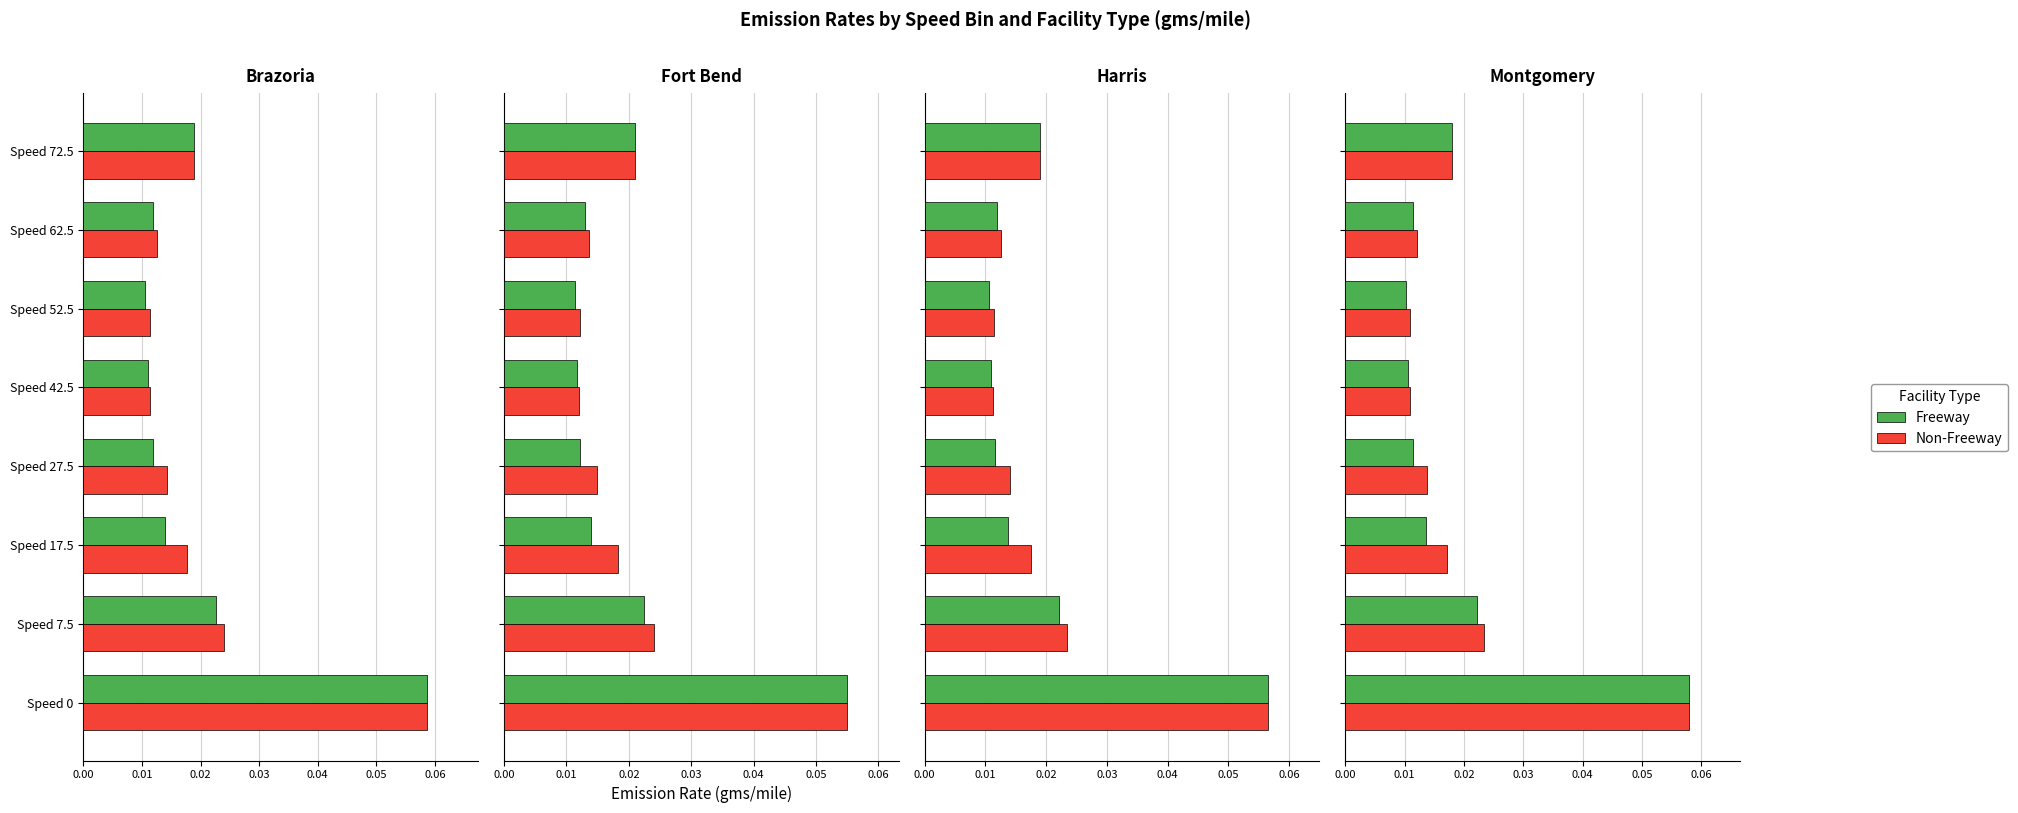

Which series has the largest total across all categories?

Non-Freeway